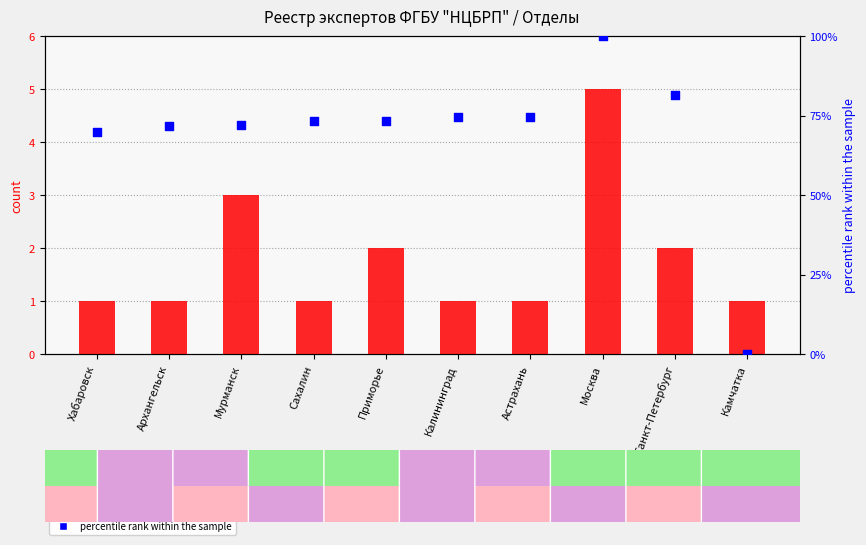

What is the total value across all series at Сахалин?

74.2